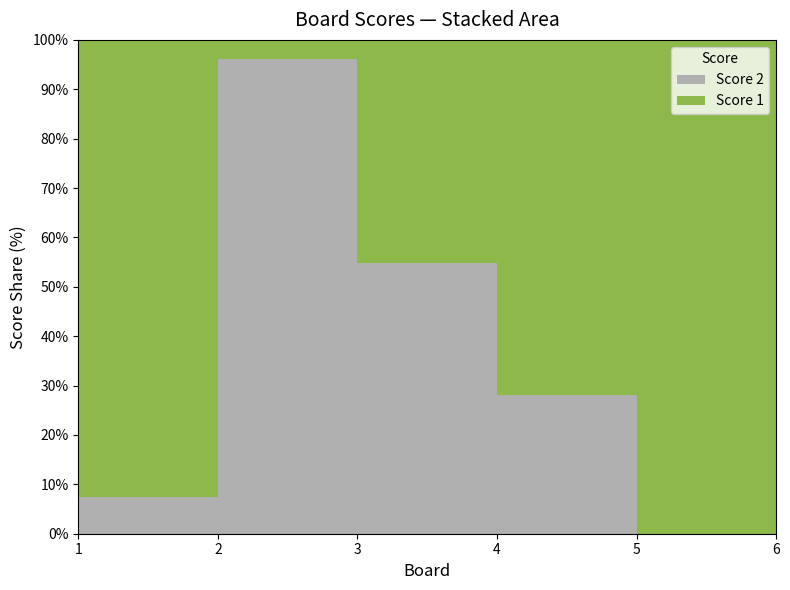

Reading left to right, transcribe all the data shown in this chart.

Score 1: 25	1	19	23	25	25
Score 2: 2	25	23	9	0	6